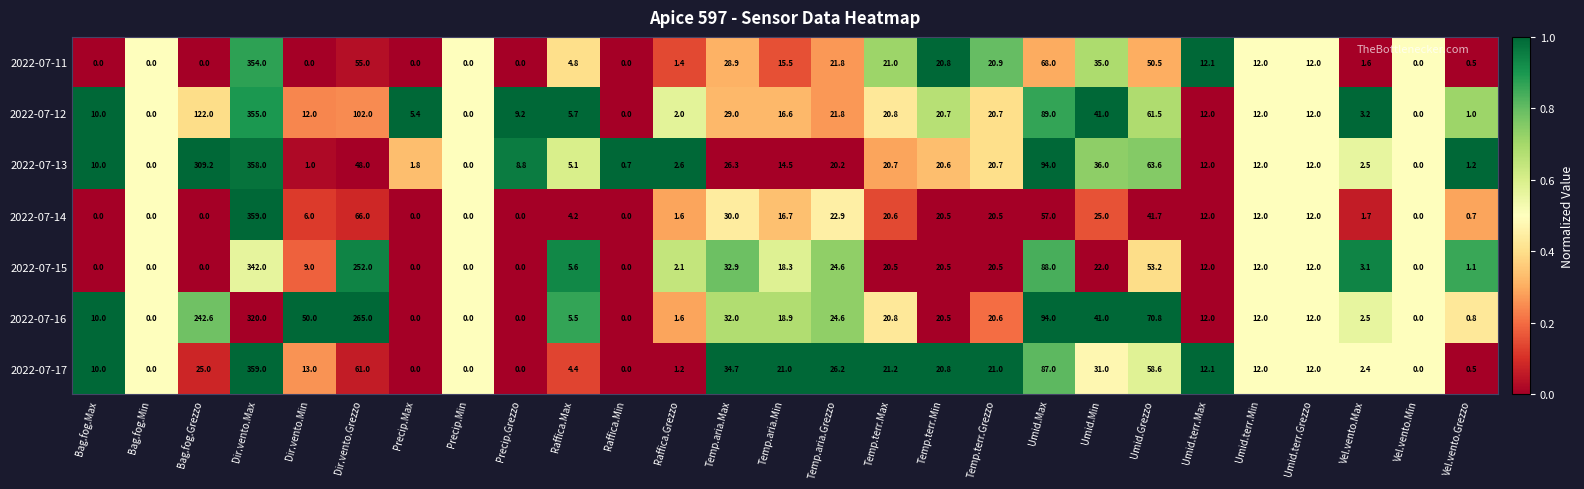

Which label corresponds to the largest value in the chart?

Dir.vento.Max